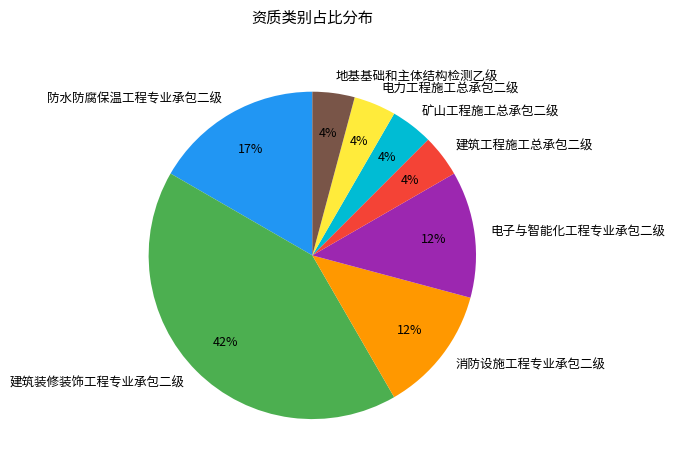

Combined, do 电子与智能化工程专业承包二级 and 防水防腐保温工程专业承包二级 account for over 50%?

No